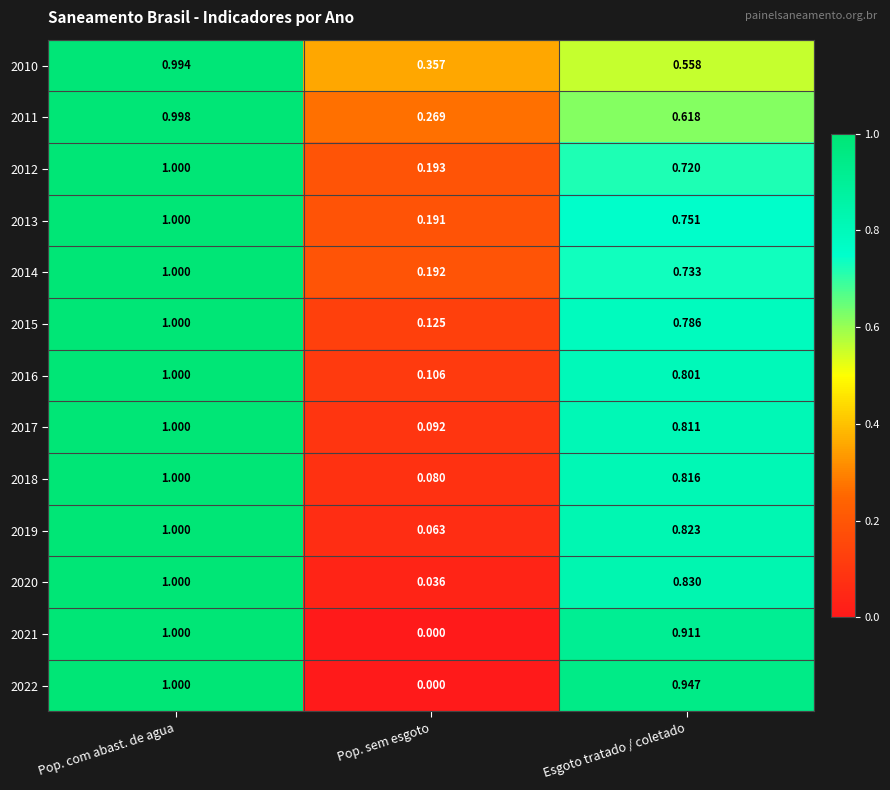

At which label is 2018 closest to 0?

Pop. sem esgoto